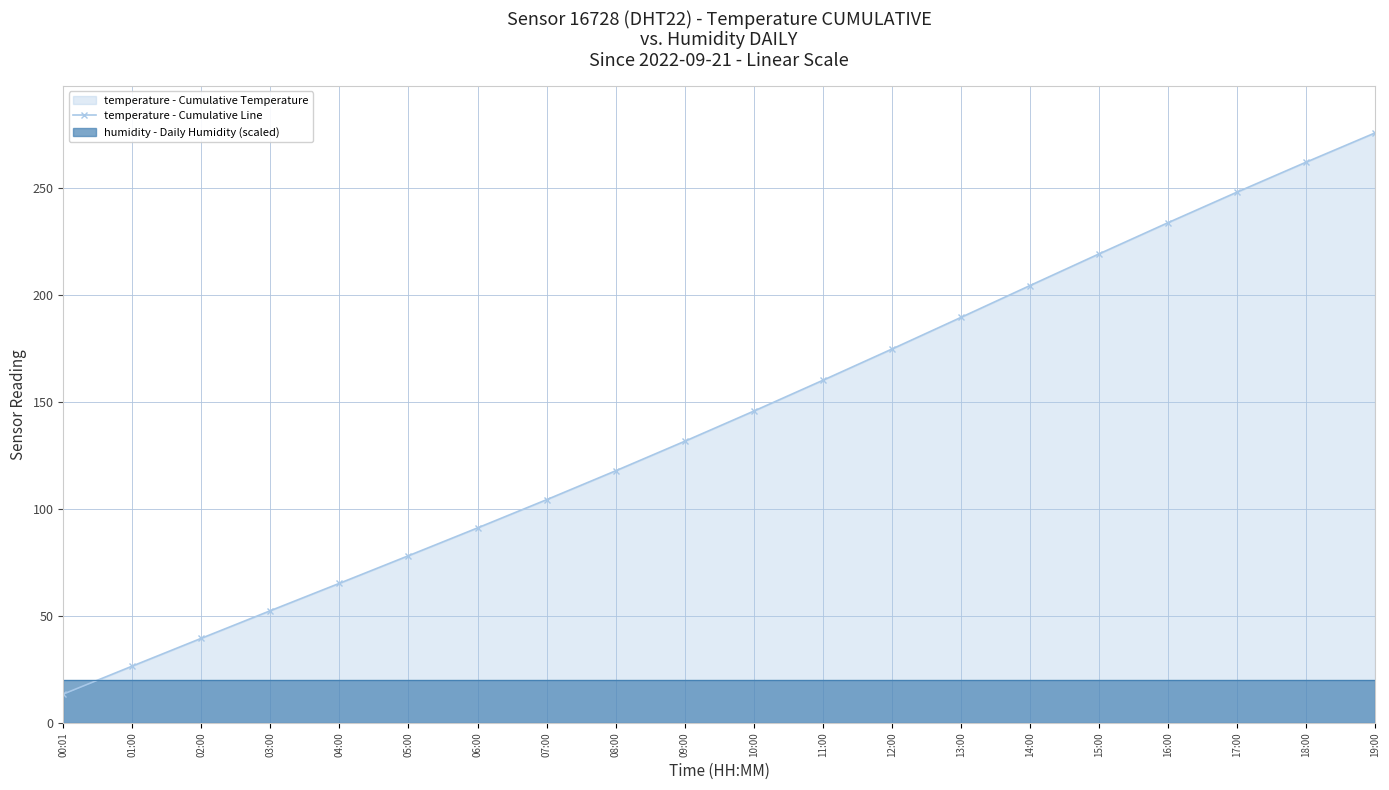

What is the approximate value at 16:00?

233.9